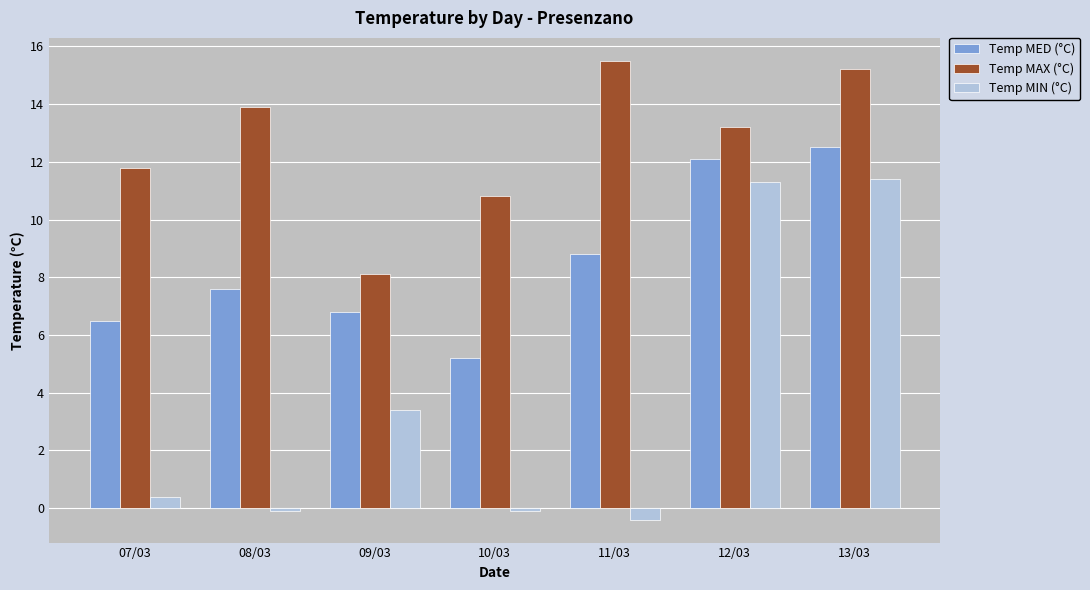

Reading right to left, extract all data points from this chart.

Temp MED (°C): 12.5	12.1	8.8	5.2	6.8	7.6	6.5
Temp MAX (°C): 15.2	13.2	15.5	10.8	8.1	13.9	11.8
Temp MIN (°C): 11.4	11.3	-0.4	-0.1	3.4	-0.1	0.4